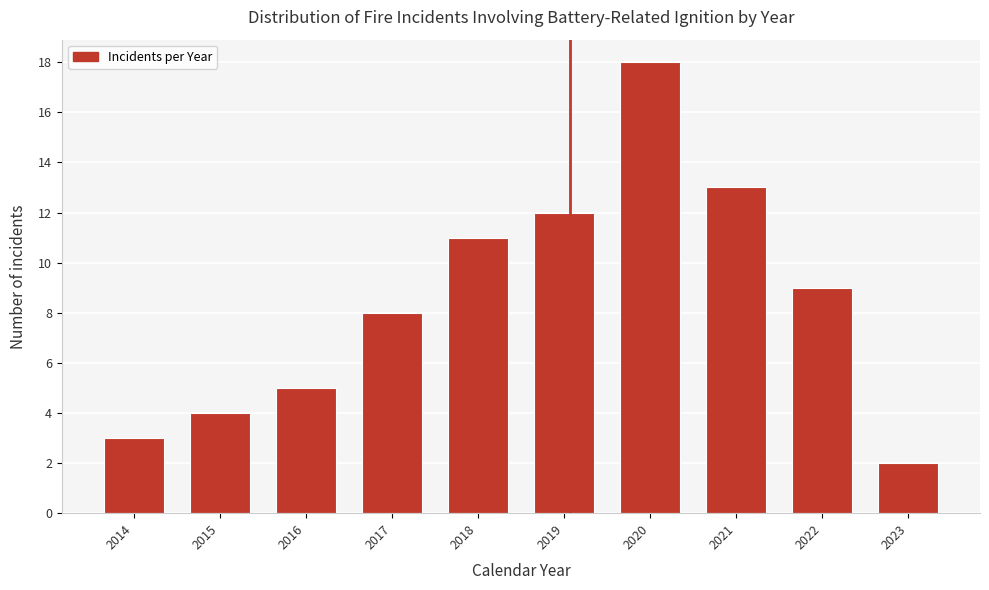

Reading left to right, what are all the values shown in this chart?

2014=3	2015=4	2016=5	2017=8	2018=11	2019=12	2020=18	2021=13	2022=9	2023=2